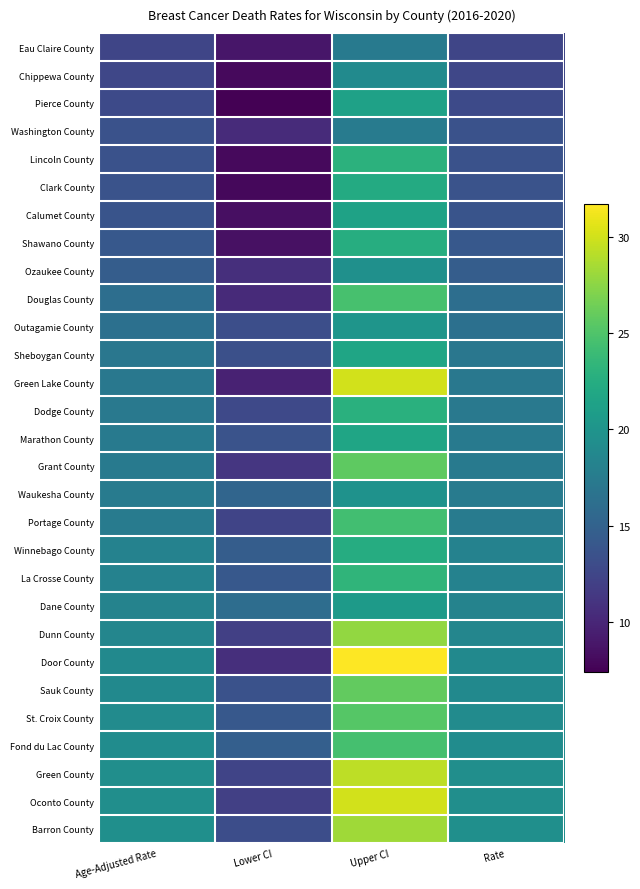

At how many categories does at least one series exceed 14?

4